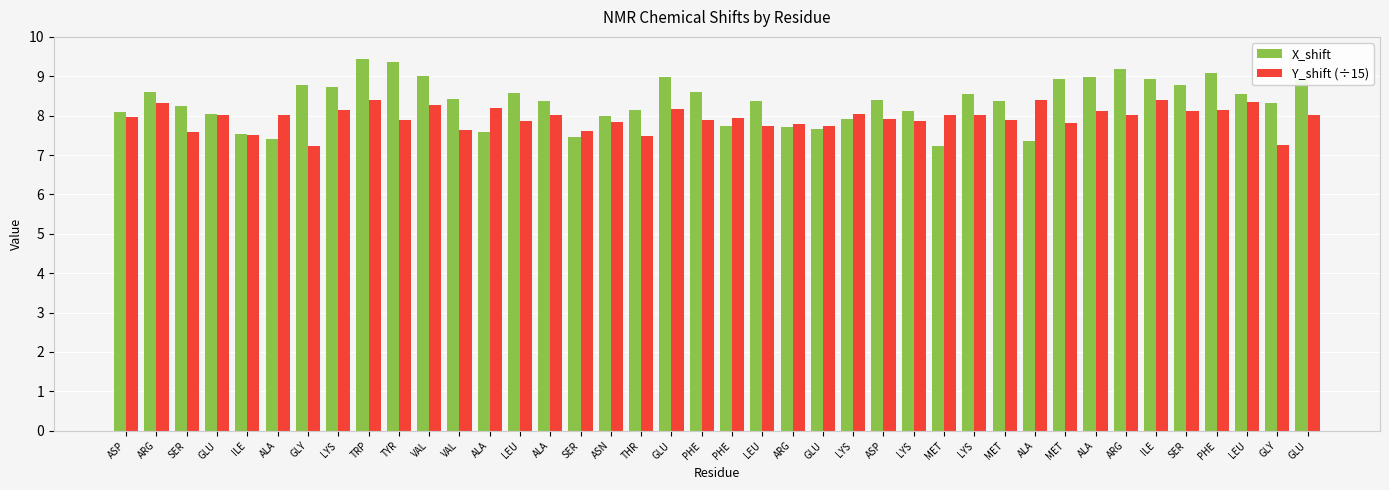

How many series are shown in this chart?

2